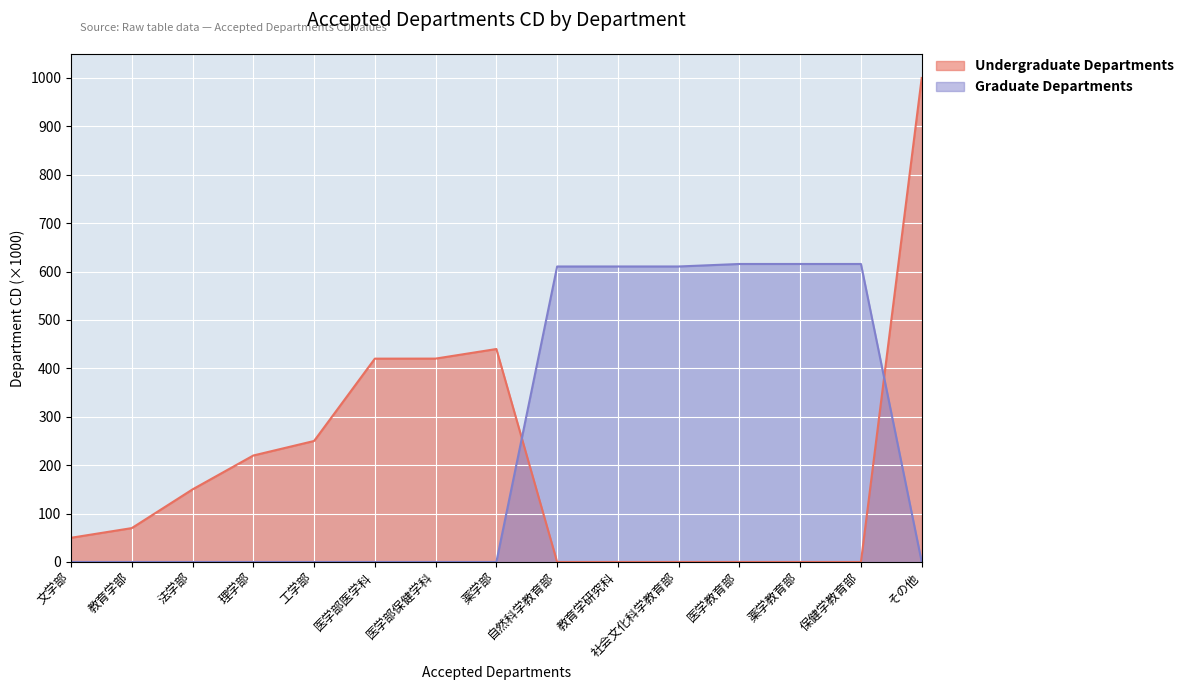

At which label is Undergraduate Departments closest to 499?

薬学部